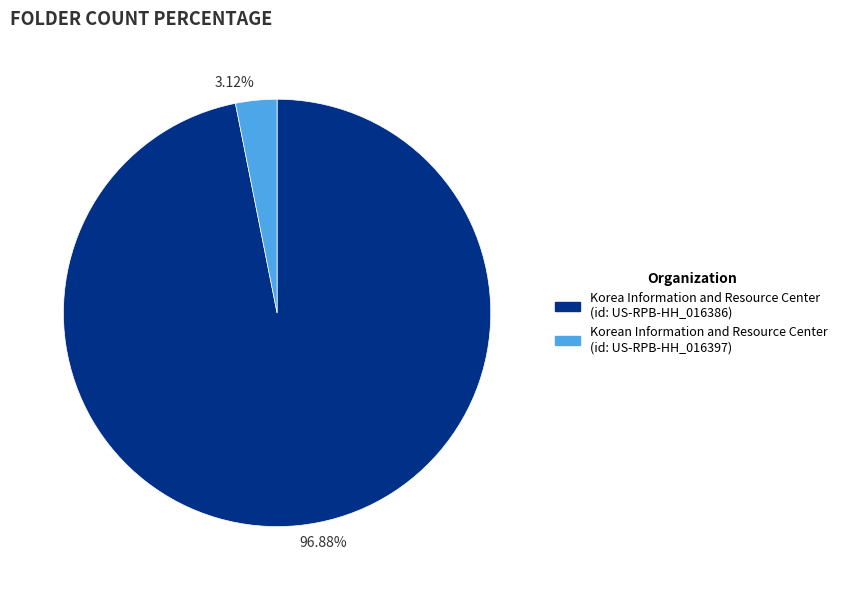

Which category has the smallest portion of the pie?

3.12%